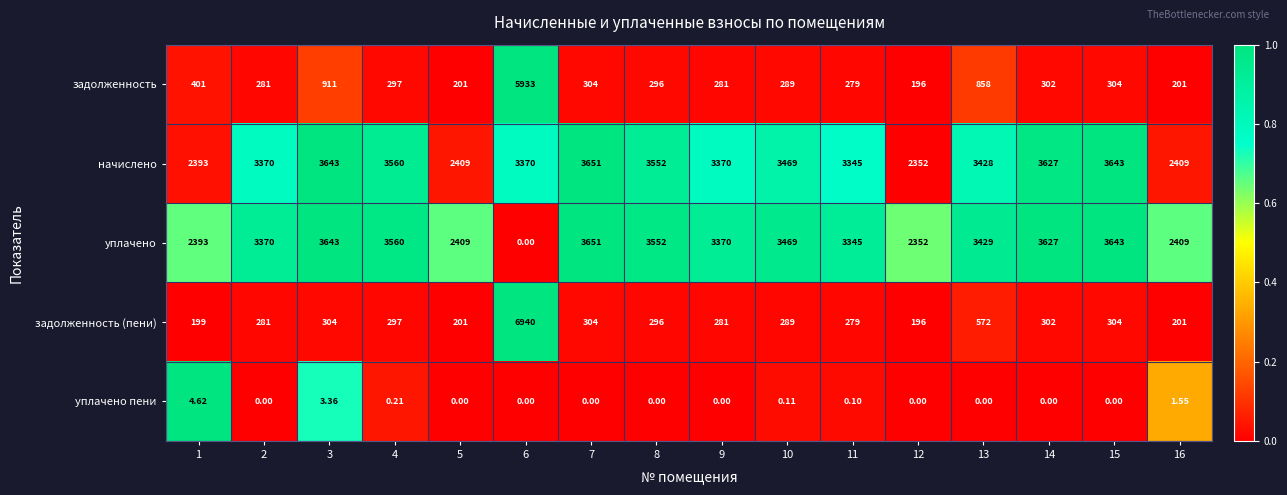

Between 13 and 14, which series saw the biggest shift?

задолженность